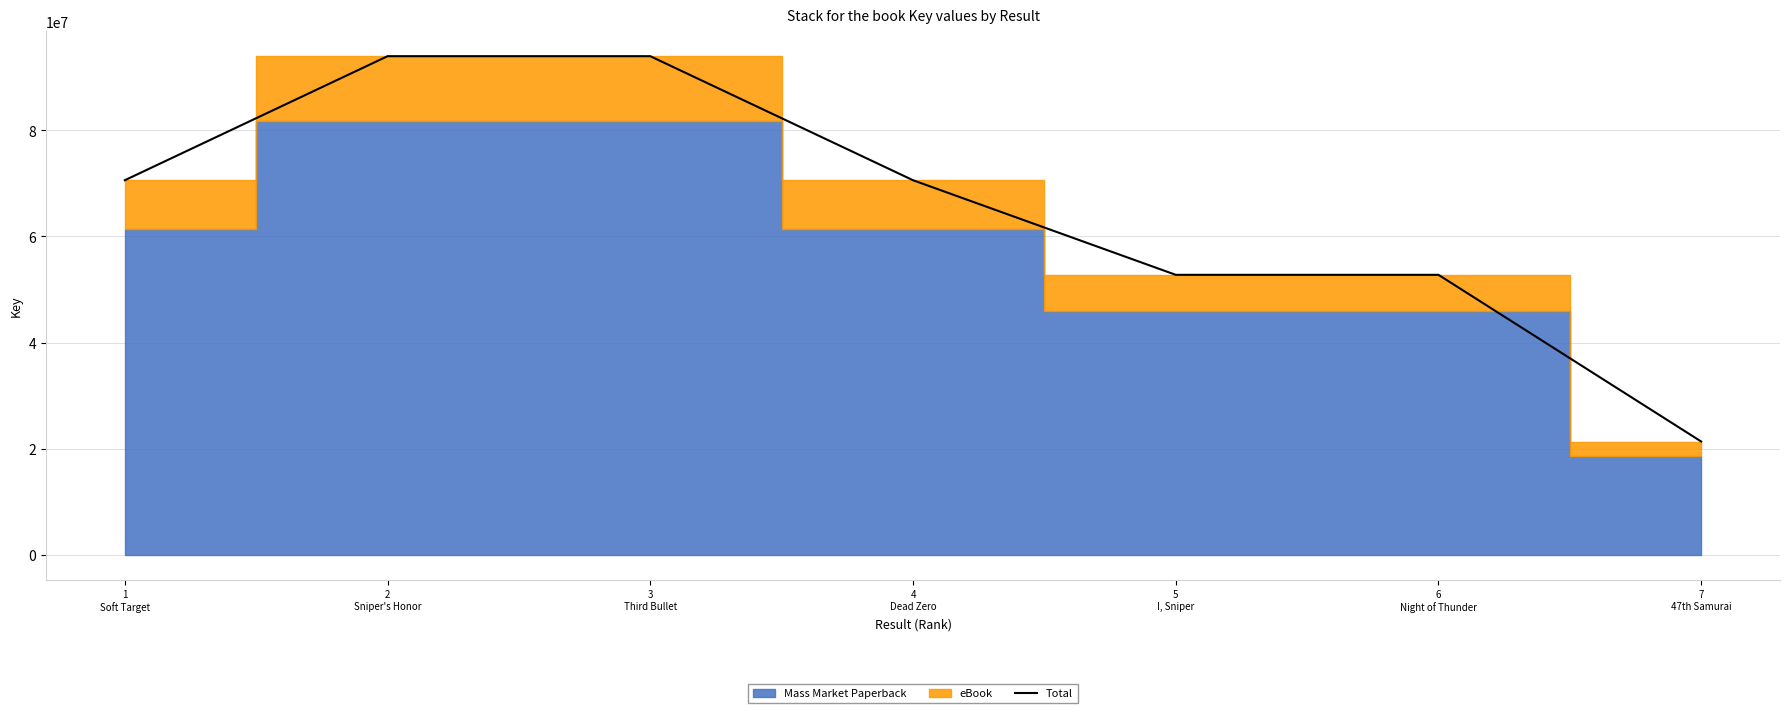

Where is the data nearest to the value 57666288?

5
I, Sniper